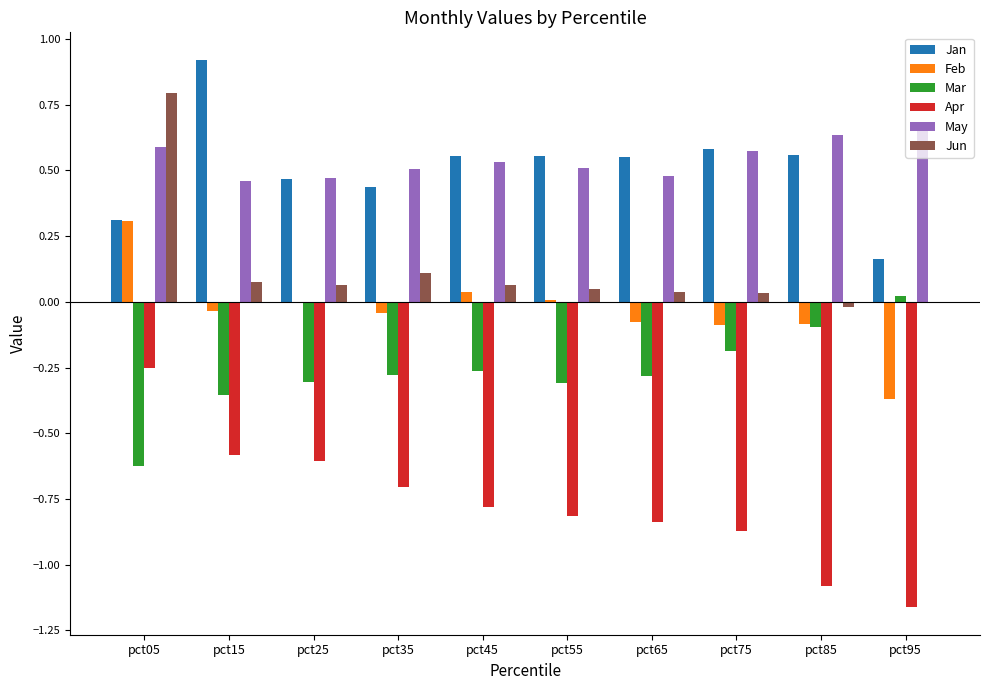

What are all the series names shown in the legend?

Jan, Feb, Mar, Apr, May, Jun